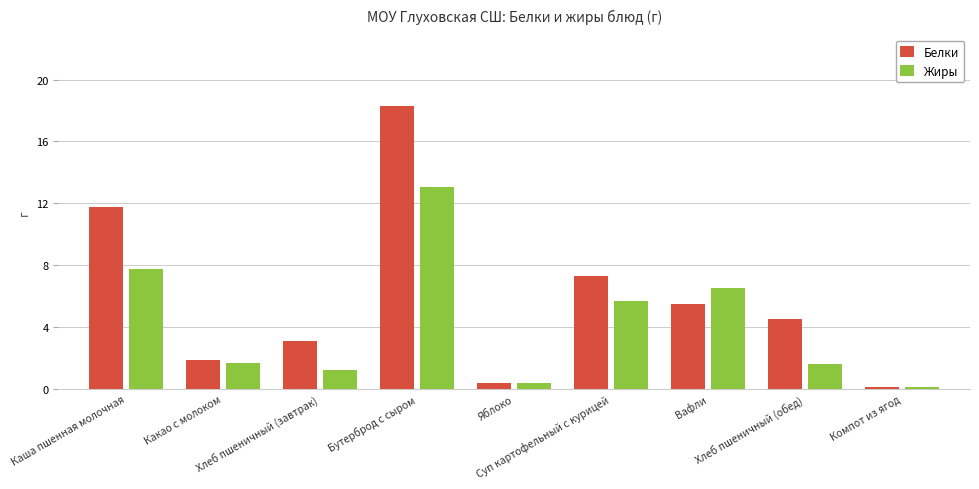

Is it true that Жиры equals 0.4 at Яблоко?

True